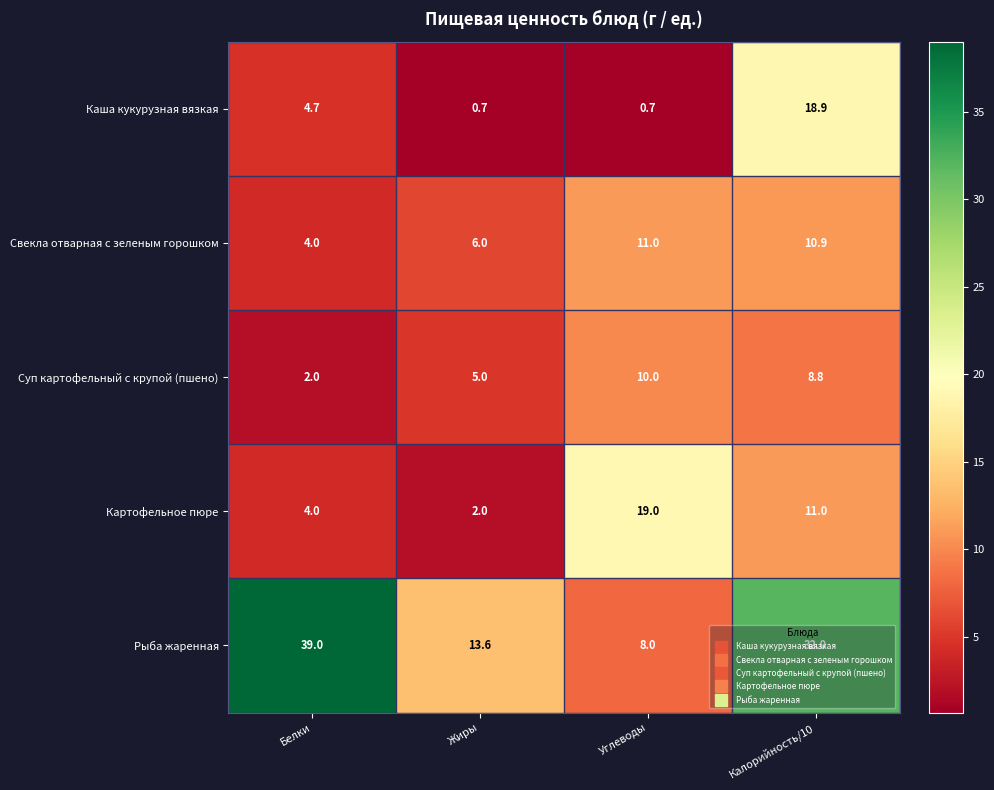

What value does the Картофельное пюре series have at Белки?

4.0